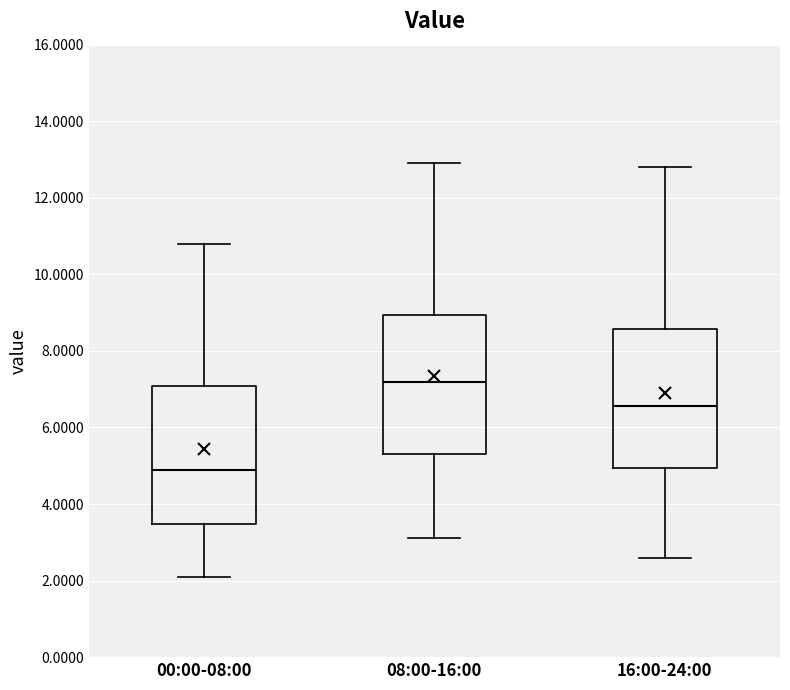

Reading left to right, read every box against the y-axis: the position of its median line, the range the box covers, and the ends of its whiskers. The values are not printed on the chart, so give them approximately, as read against the axis.

00:00-08:00: median 4.8, box 3.4 to 7.0, whiskers 2.2 to 10.8
08:00-16:00: median 7.2, box 5.4 to 9.0, whiskers 3.2 to 13.0
16:00-24:00: median 6.6, box 5.0 to 8.6, whiskers 2.6 to 12.8